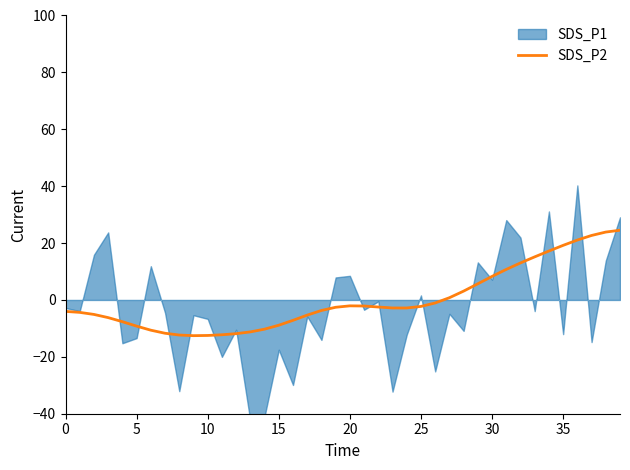

The value of SDS_P2 at 5 is -9.2. True or false?

True